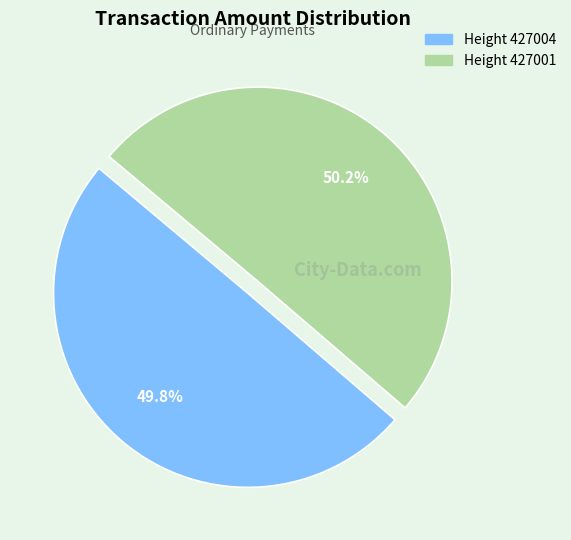

How many segments does this pie chart have?

2